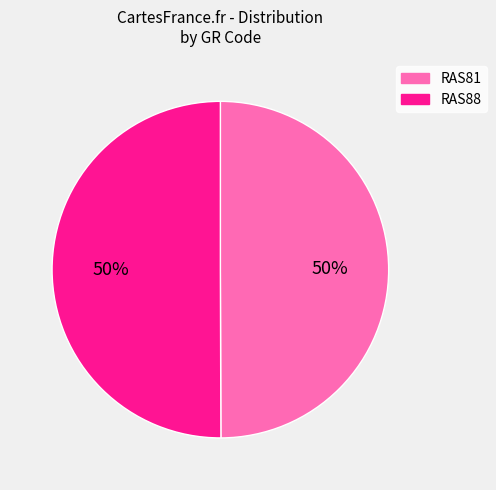

What is the ratio of the value at RAS81 to the value at RAS88?

1.0